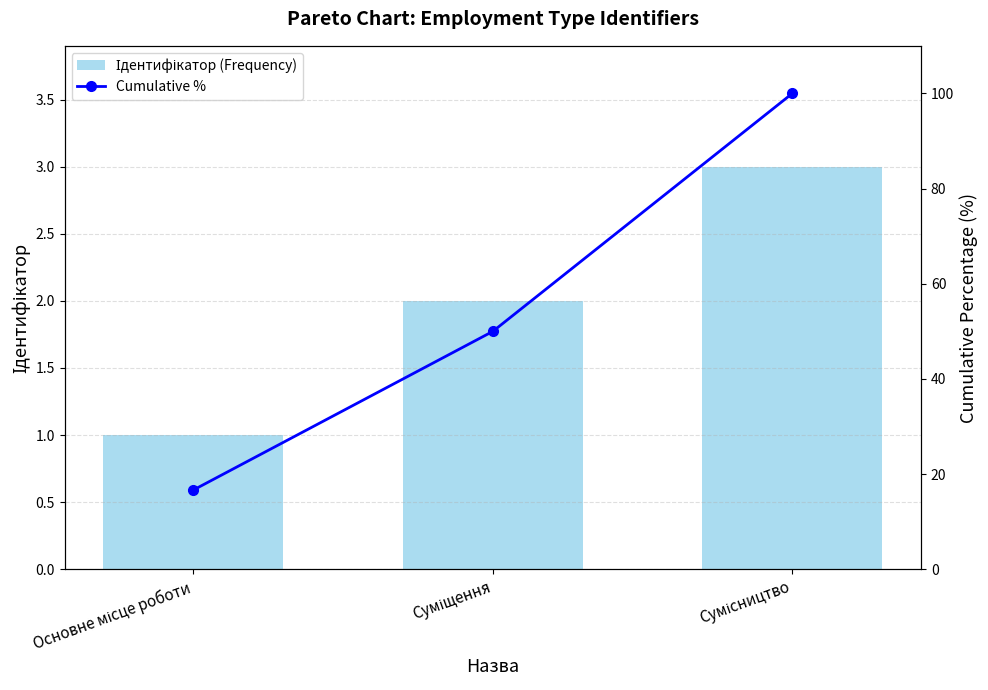

What is the label of the 1st bar from the right?

Сумісництво